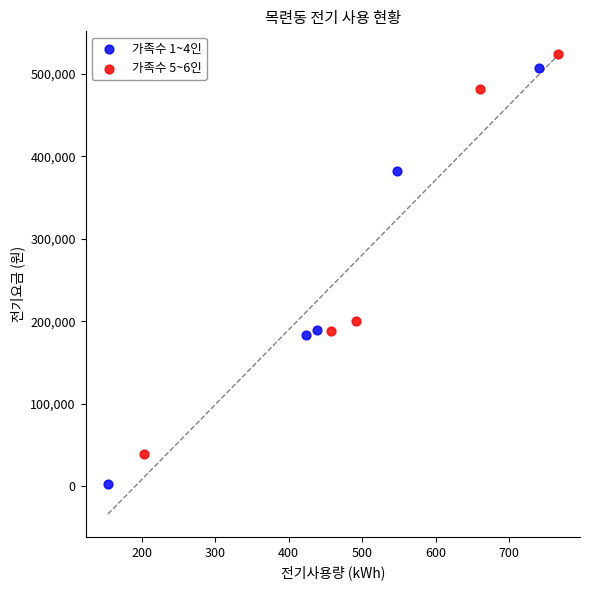

Which series reaches the minimum Y coordinate?

가족수 1~4인